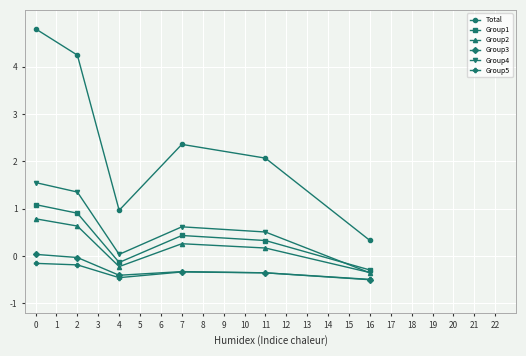

Is it true that Total equals 0.1 at 16?

False